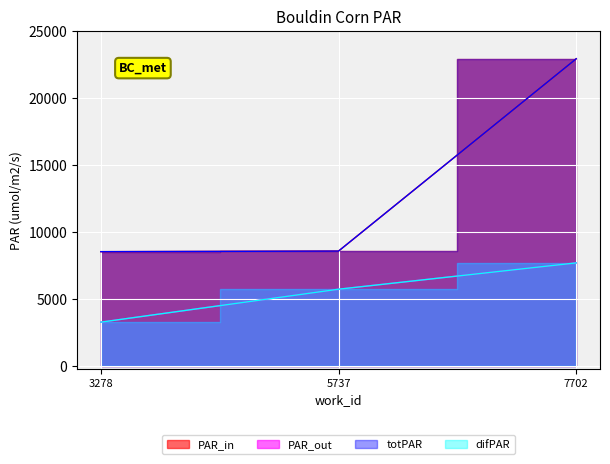

List the labels in order of difPAR value, smallest first.

3278, 5737, 7702